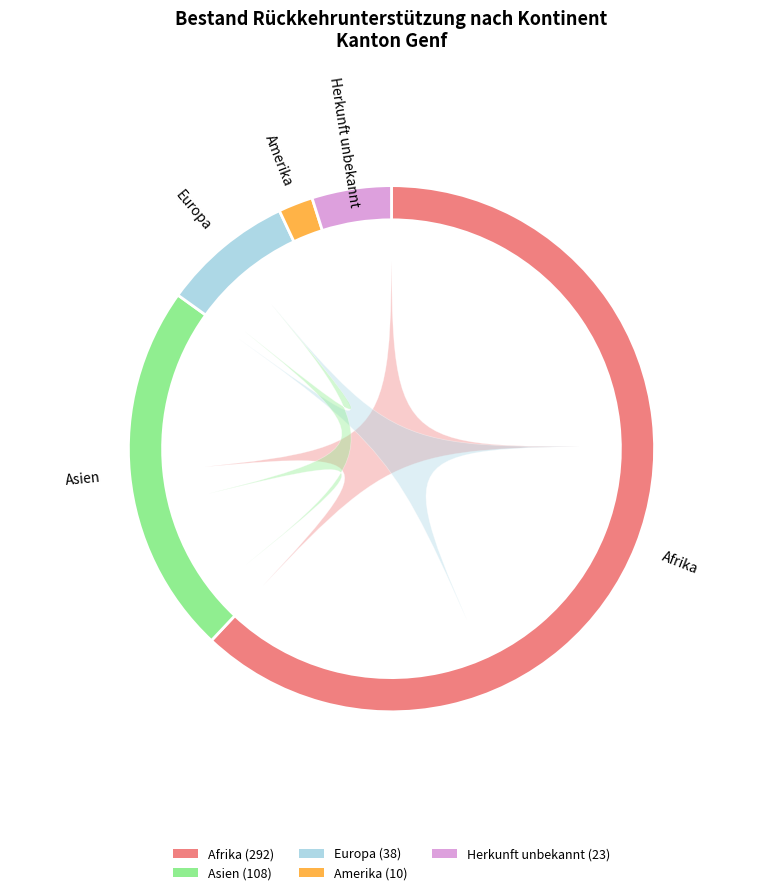

Which slice is the smallest?

Amerika